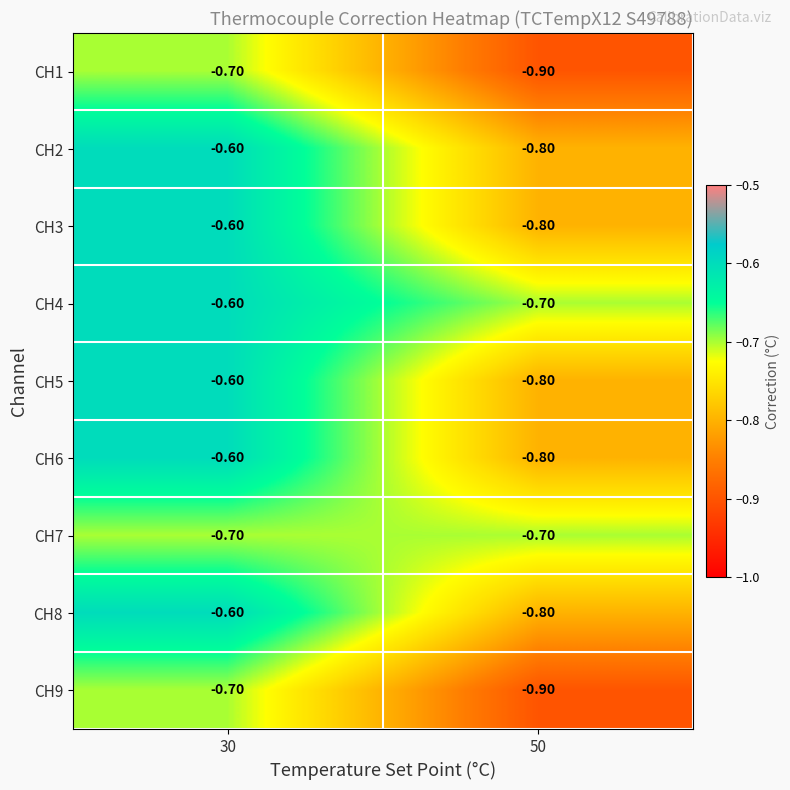

Rank the categories by CH2 value from highest to lowest.

30, 50